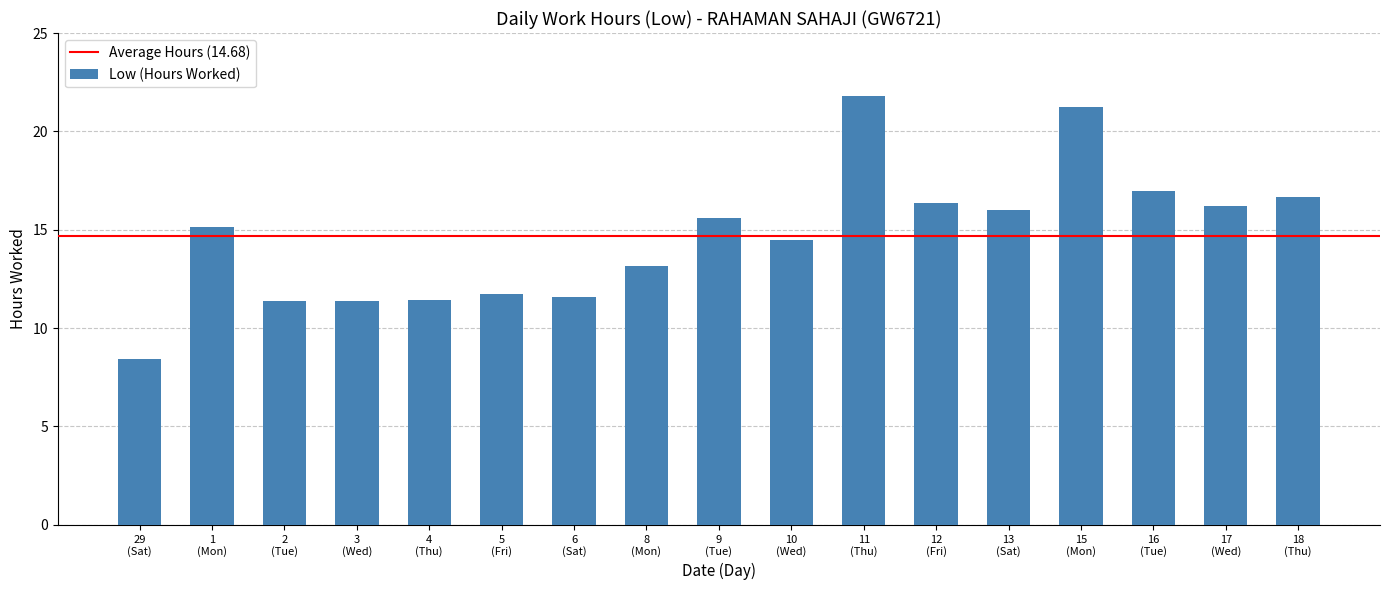

What is the value of the 17th bar from the left?

16.7